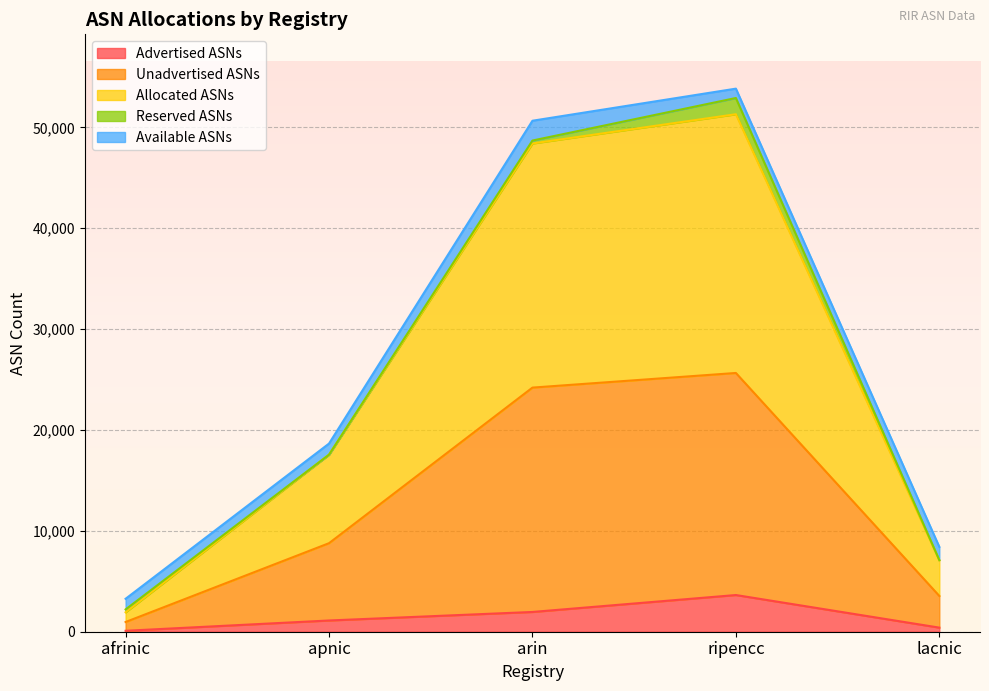

What is the label of the 3rd point from the left?

arin